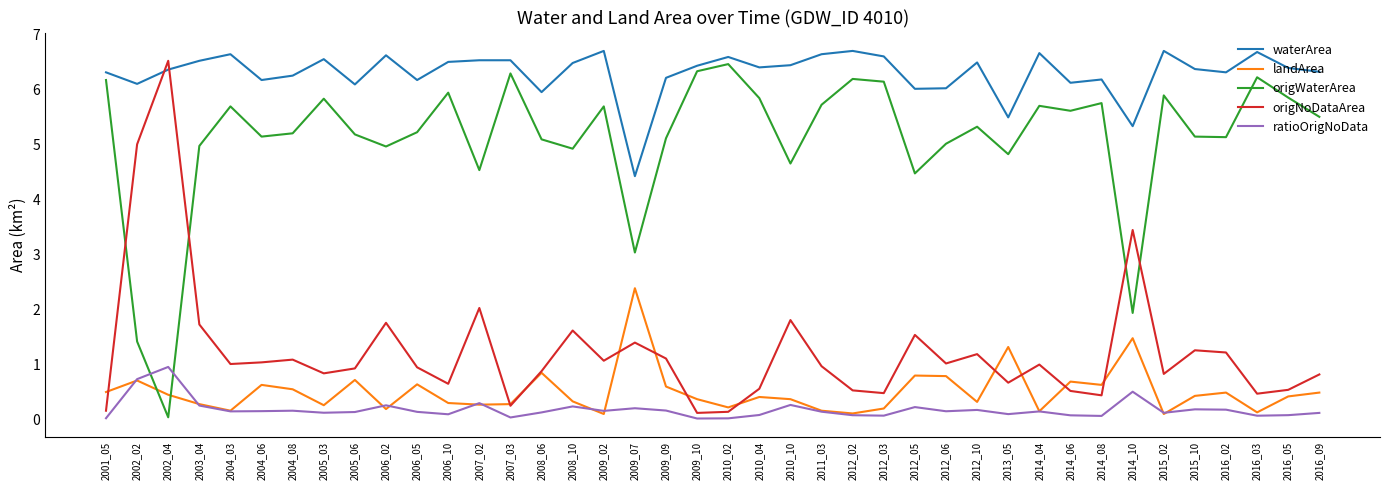

What is the lowest value of the landArea series?

0.1